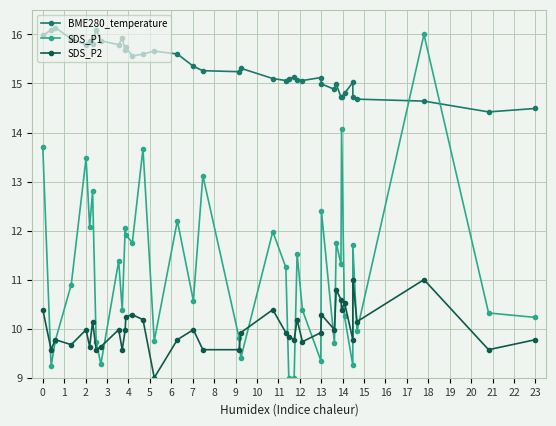

What is the value of the BME280_temperature point at the 36th from the left?

14.7